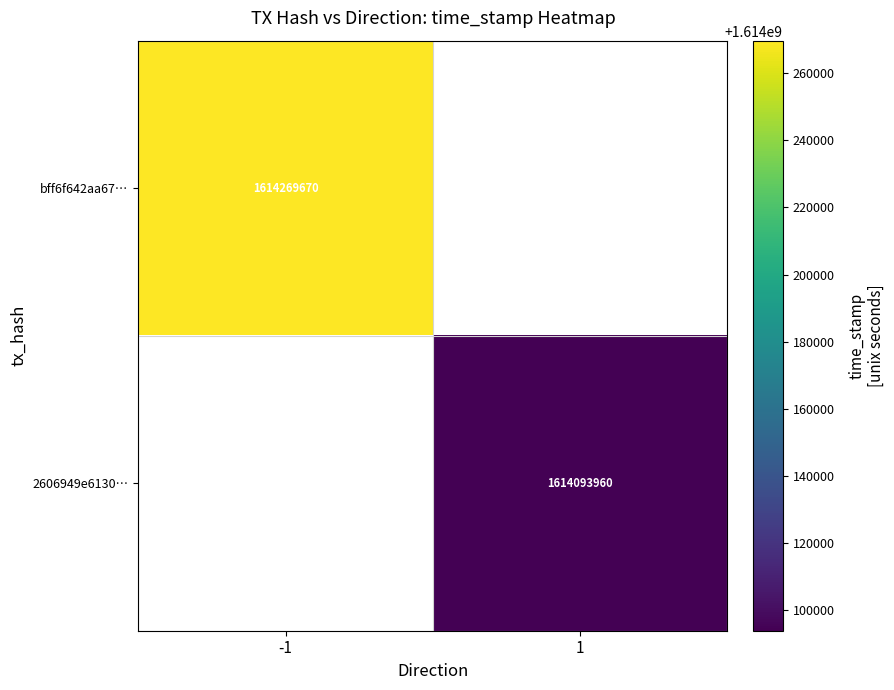

Which category has the highest value across all series?

-1